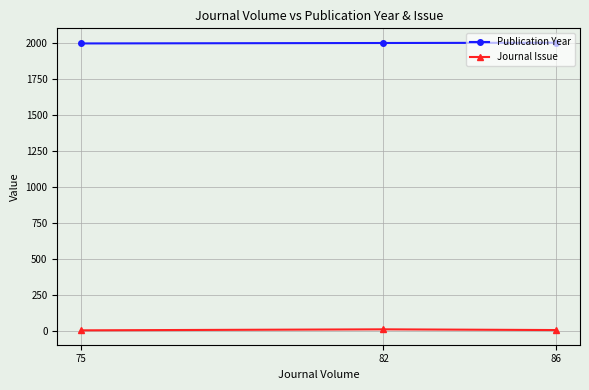

Reading left to right, extract all data points from this chart.

Publication Year: 2002	2000	1997
Journal Issue: 7	12	5